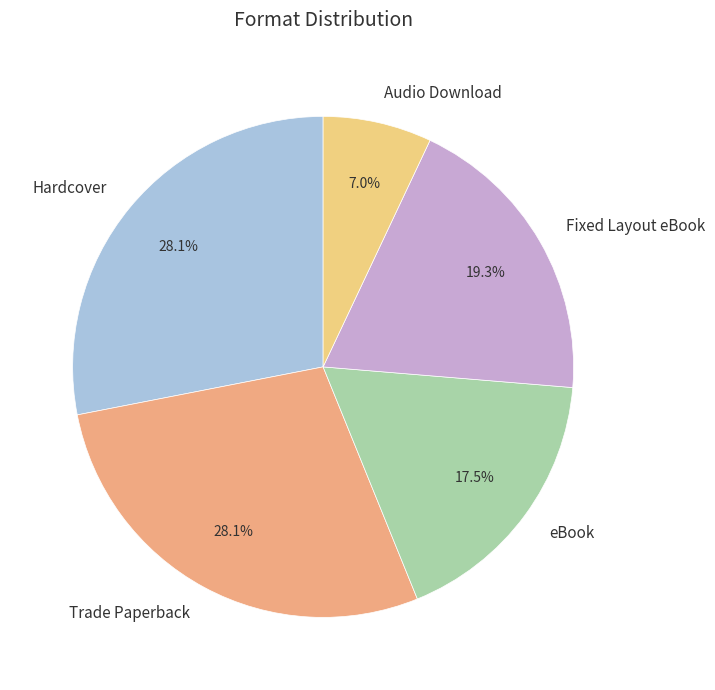

How many slices are in this pie chart?

5